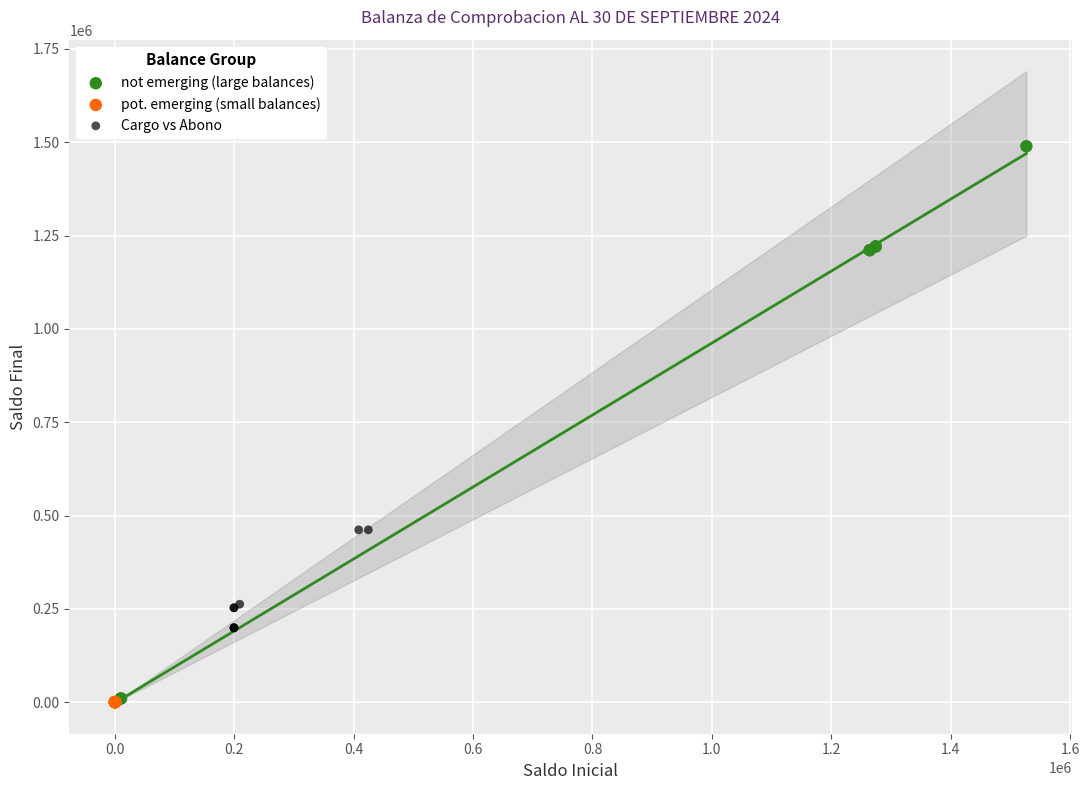

Which series has the largest Y range (max minus min)?

not emerging (large balances)